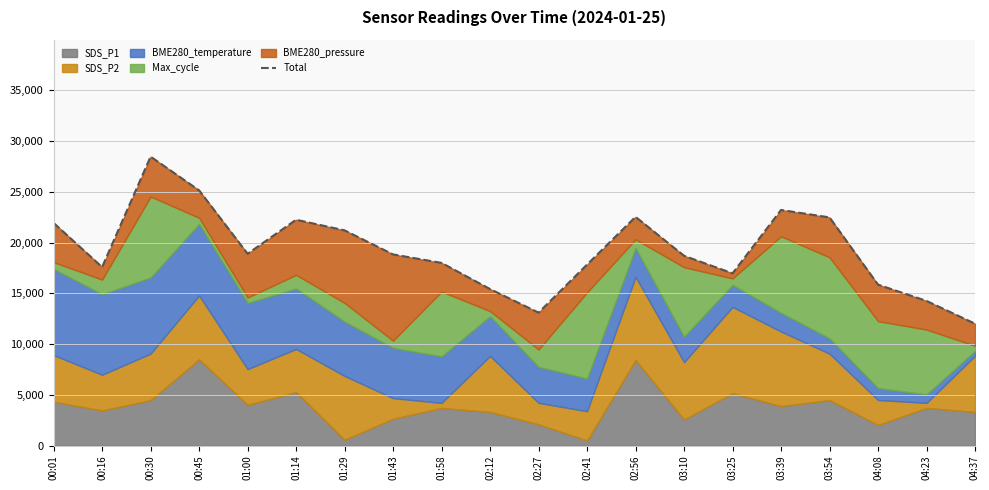

Count the number of values greater than 18837.

10